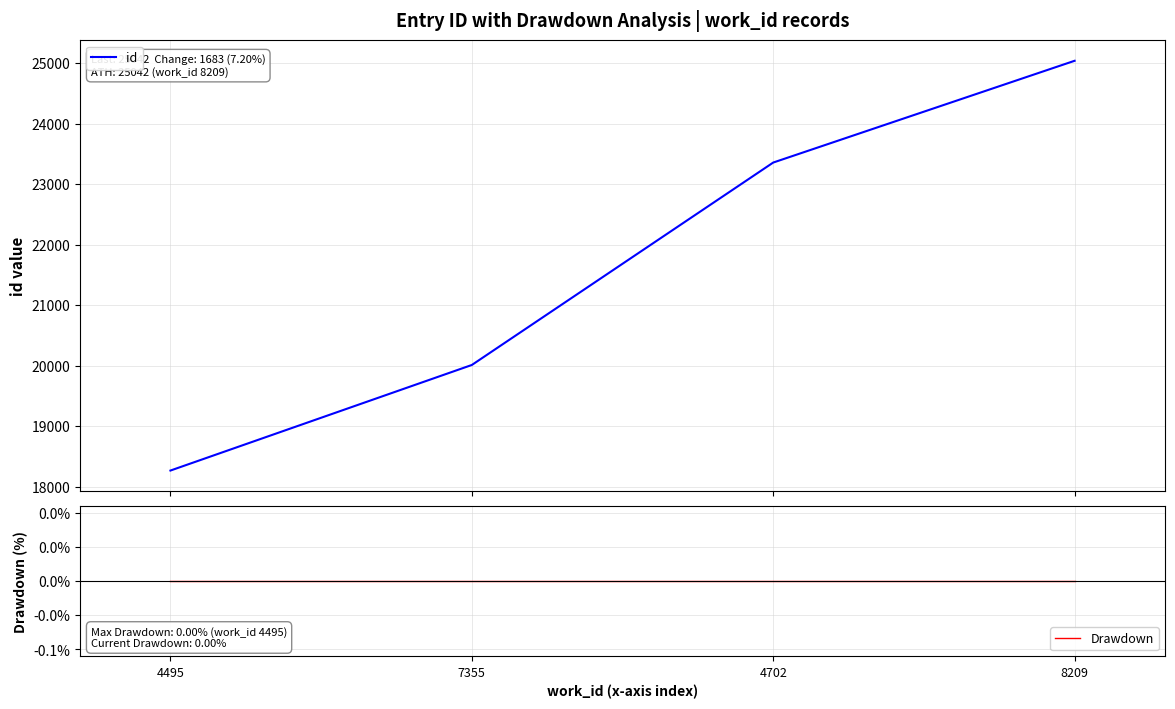

Where is id nearest to the value 21653?

7355